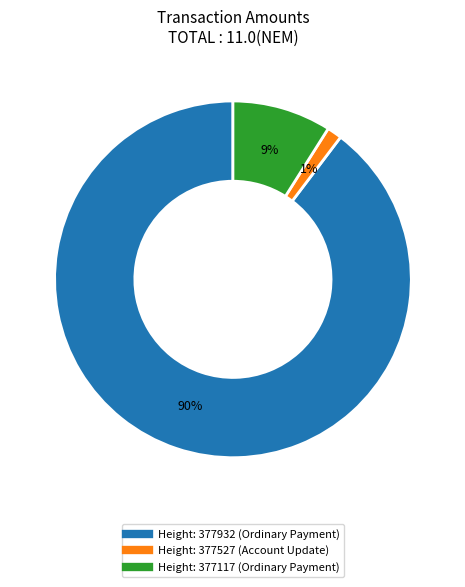

To the nearest percent, what is the average slice percentage?

33%